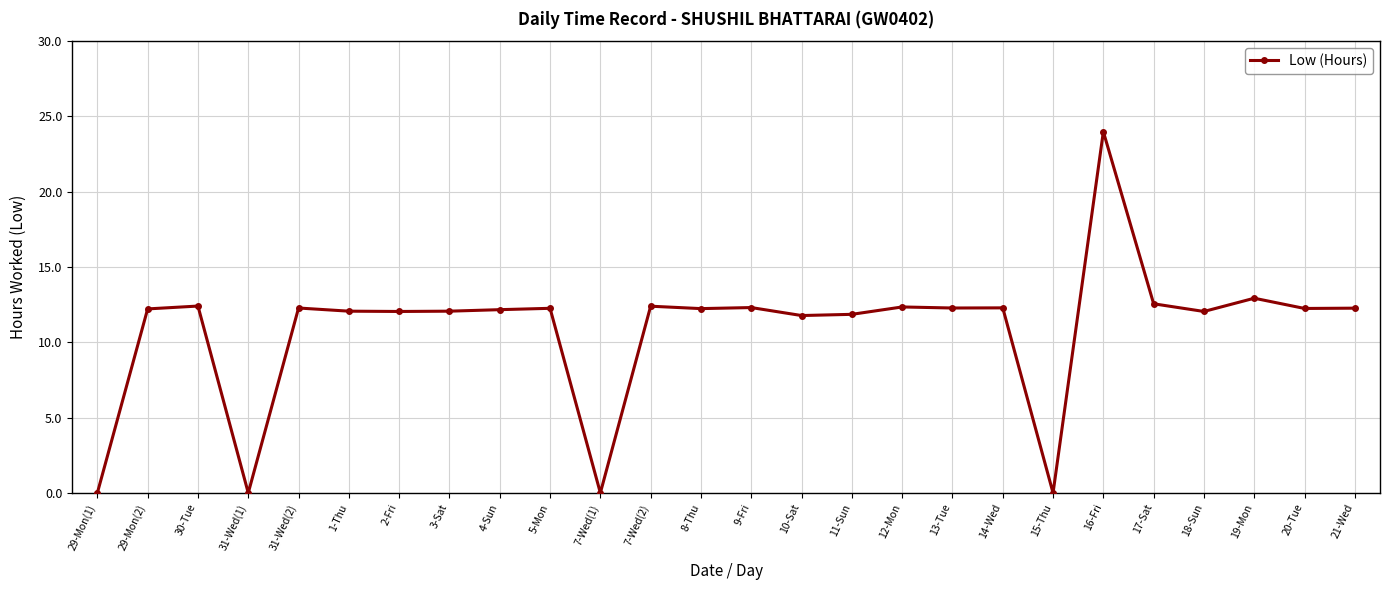

Is this an area chart (filled region under the line)?

No